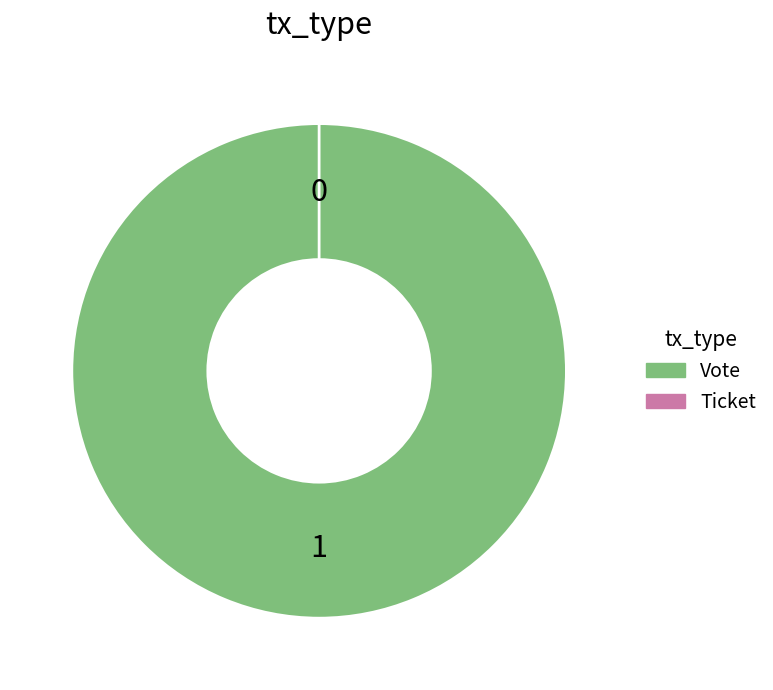

What is the change in value from Vote to Ticket?

-1